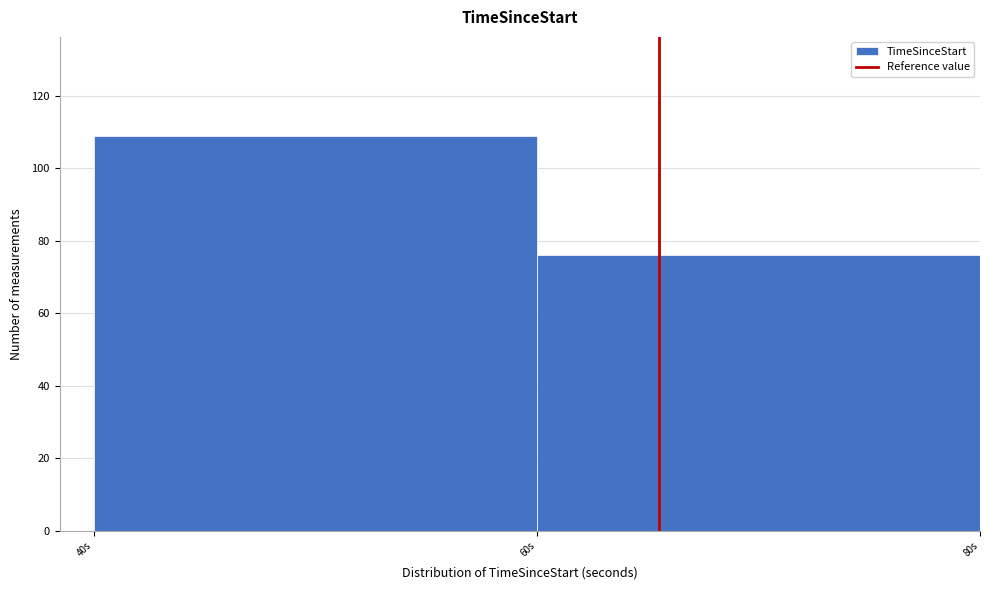

Reading left to right, transcribe this chart: for each bar, give the range it covers on the x-axis and its height. The values are not printed on the chart, so give them approximately, as read against the axis.

40 to 60: 110
60 to 80: 76